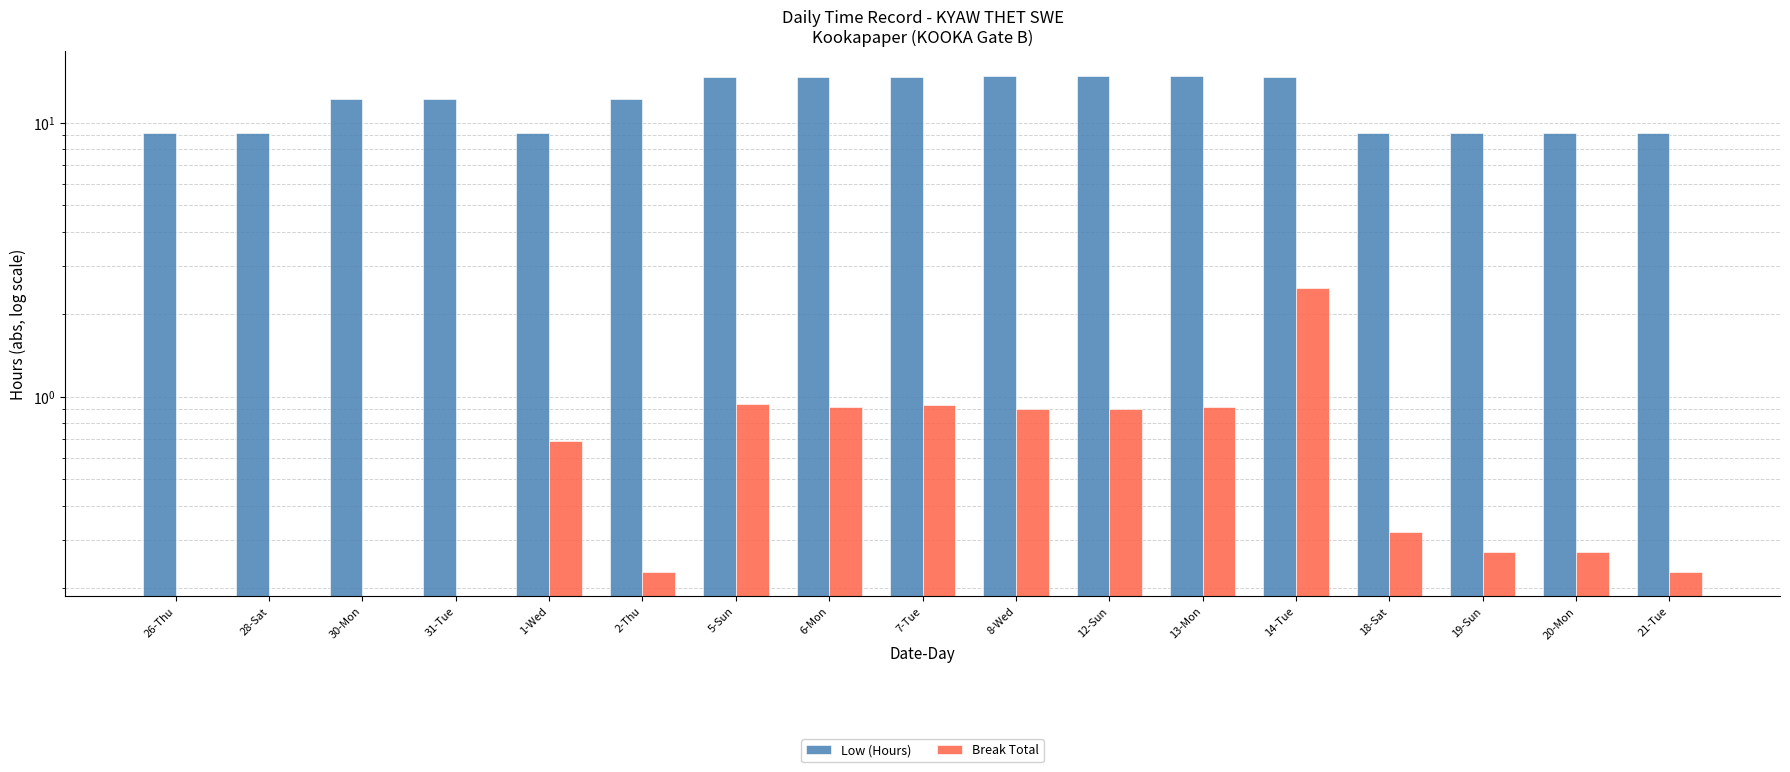

Is the value of Break Total at 7-Tue greater than the value of Low (Hours) at 30-Mon?

No